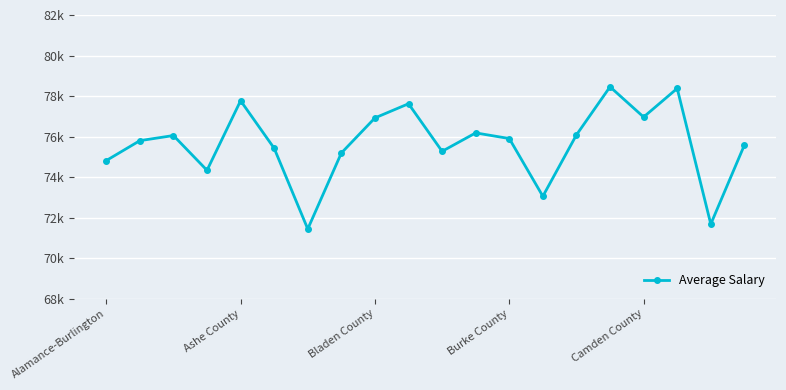

Reading left to right, list all the values displayed in this chart.

74816	75799	76052	74336	77770	75423	71441	75189	76921	77621	75273	76182	75904	73055	76083	78456	76965	78377	71682	75579